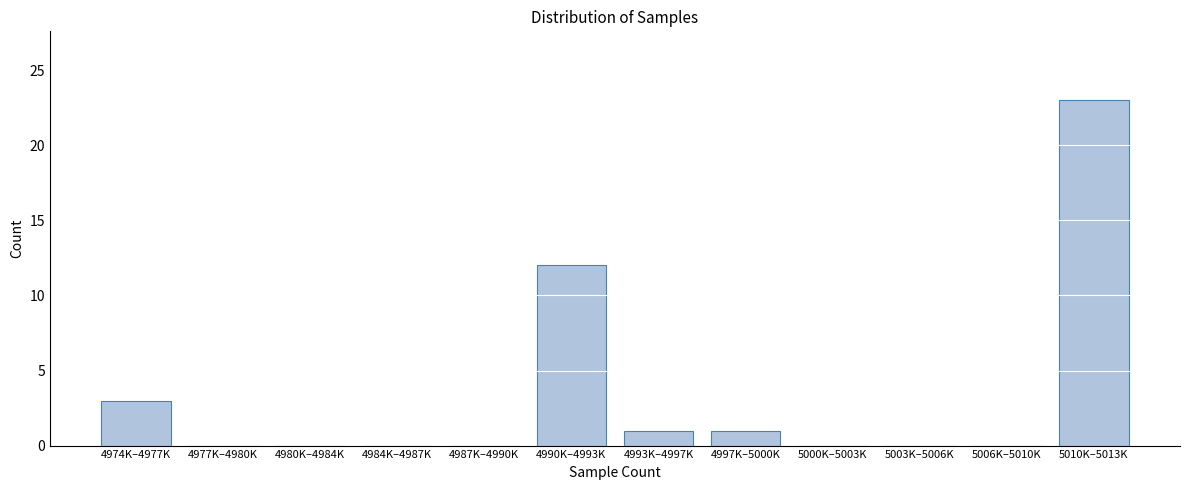

Reading left to right, list all the values displayed in this chart.

4974K–4977K=3	4977K–4980K=0	4980K–4984K=0	4984K–4987K=0	4987K–4990K=0	4990K–4993K=12	4993K–4997K=1	4997K–5000K=1	5000K–5003K=0	5003K–5006K=0	5006K–5010K=0	5010K–5013K=23